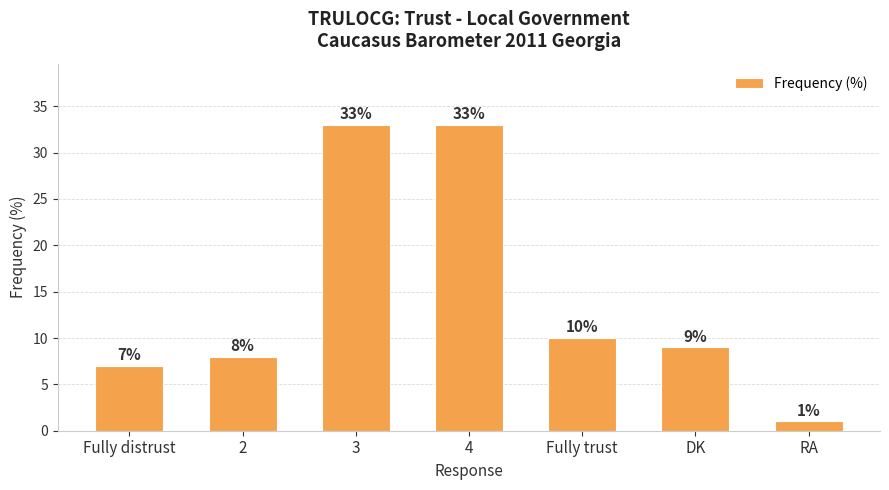

What position from the right is Fully trust?

3